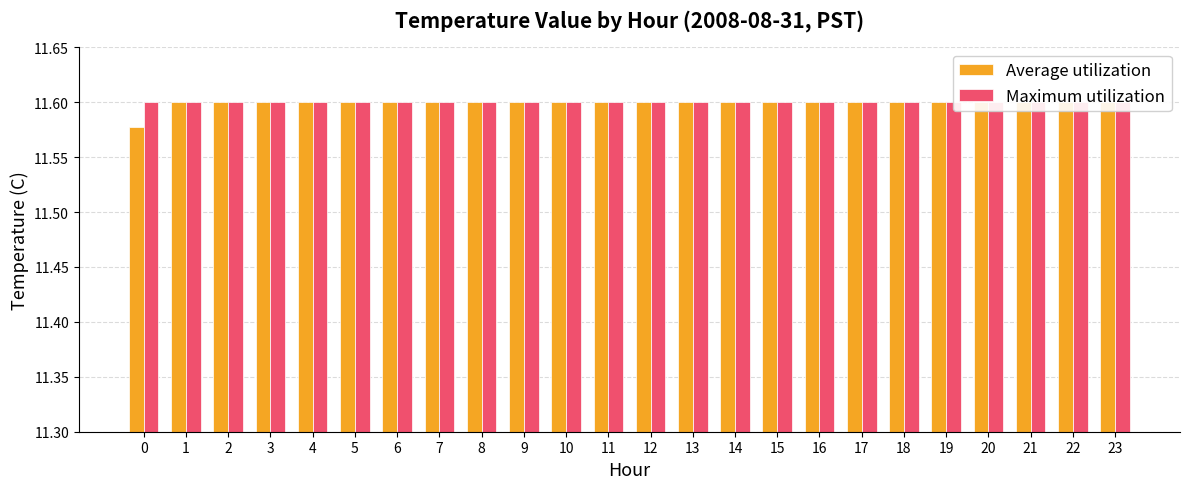

Count the number of categories in the chart.

24